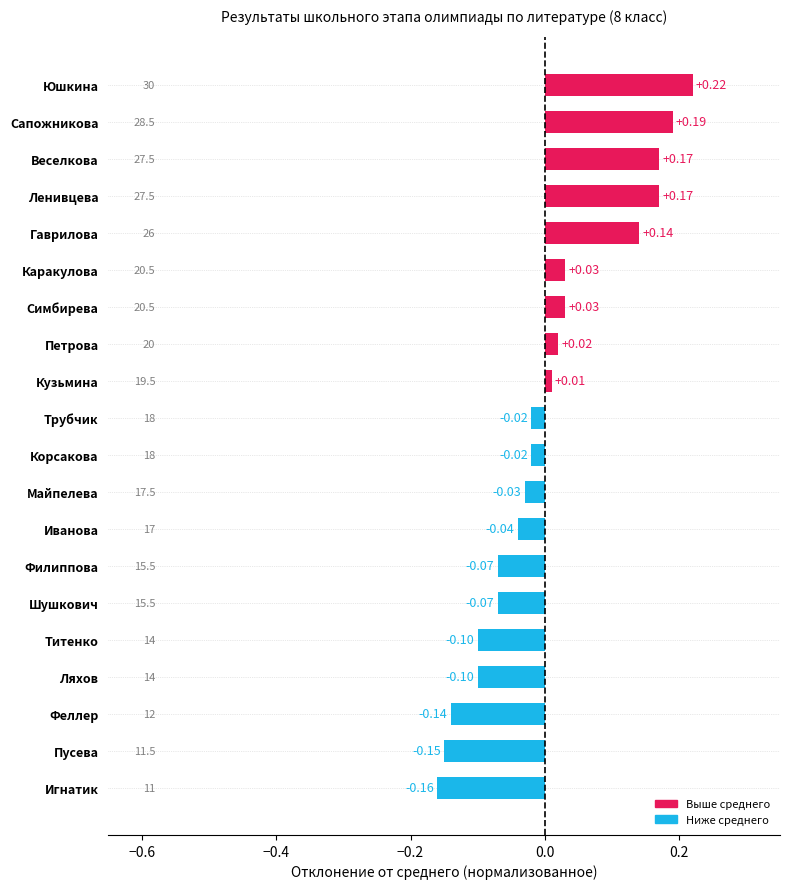

What is the label of the 15th bar from the top?

Шушкович